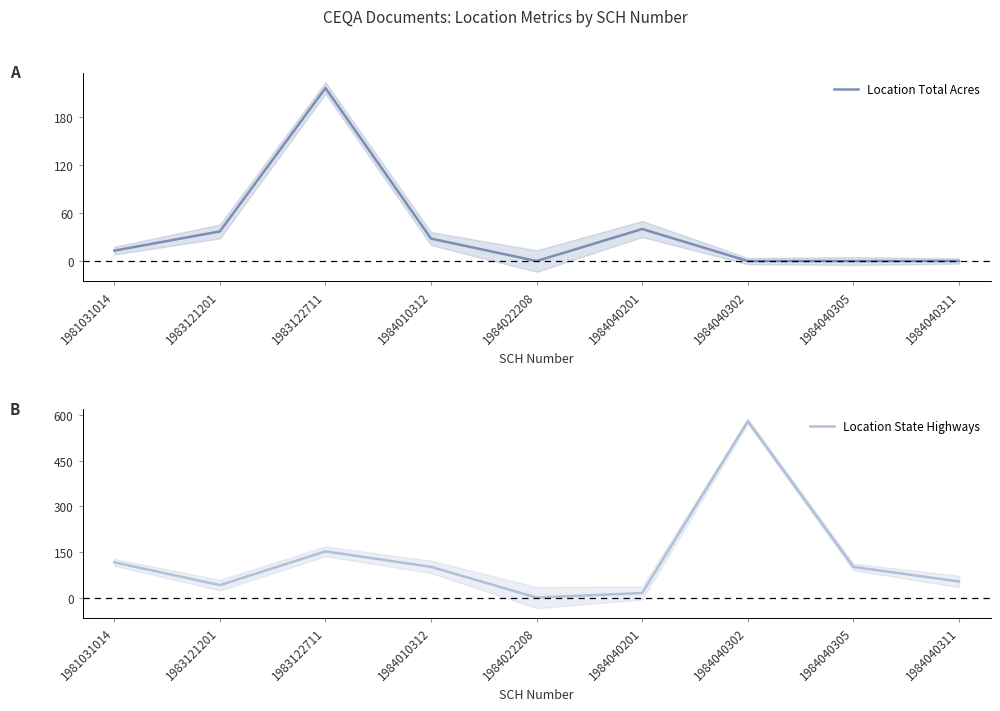

True or false: Location Total Acres has a value of 0 at 1984040311.

True